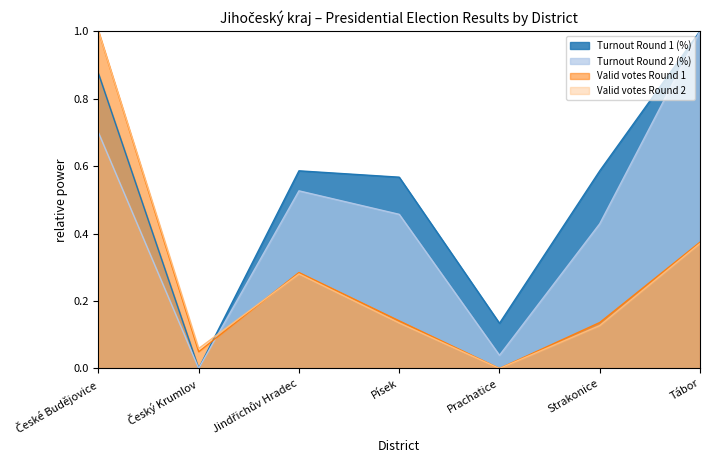

What is the difference between the Turnout Round 2 (%) values at Tábor and Prachatice?

1.0